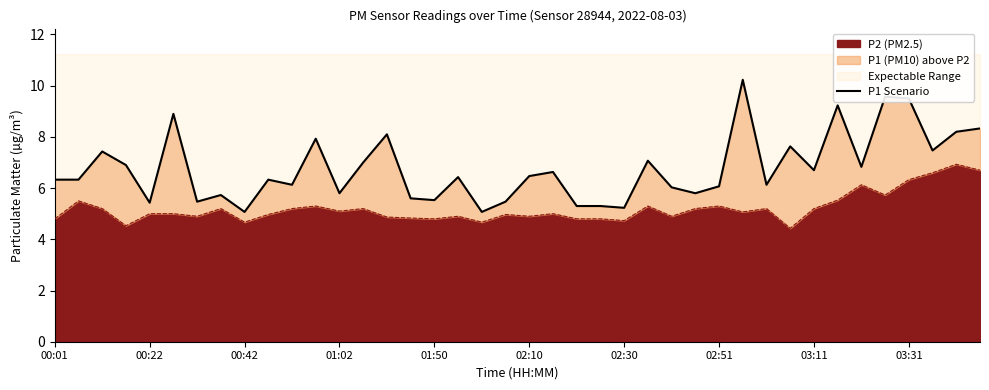

What is the value of the 32nd point from the left?

7.6